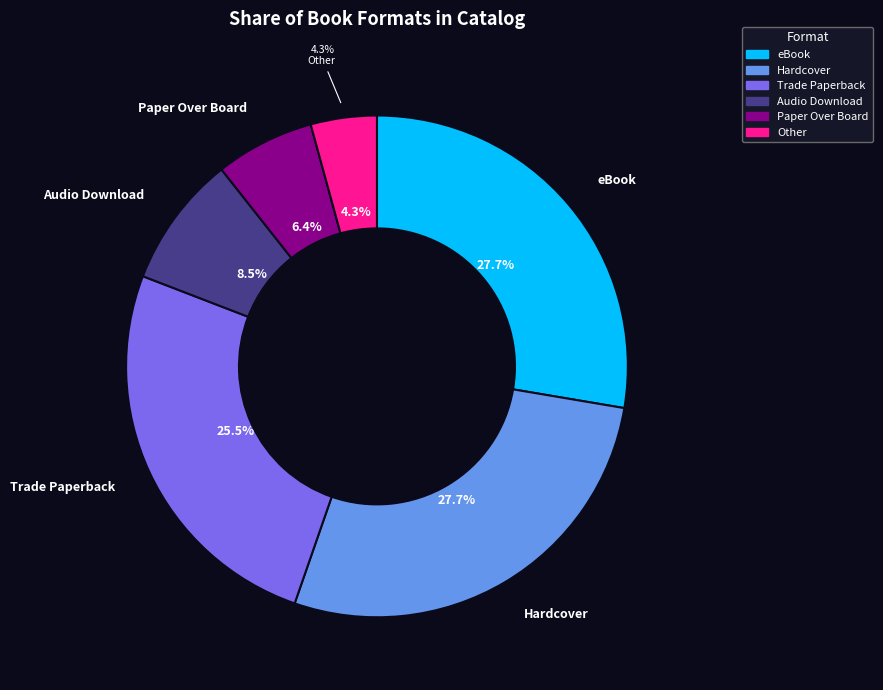

To the nearest percent, what percentage of the pie is Audio Download?

9%